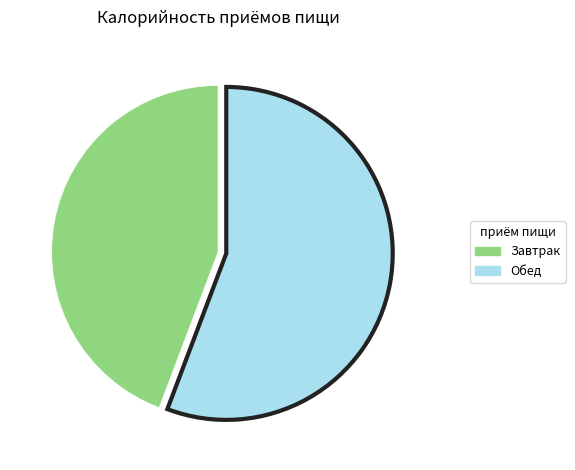

Which category has the biggest portion of the pie?

Обед